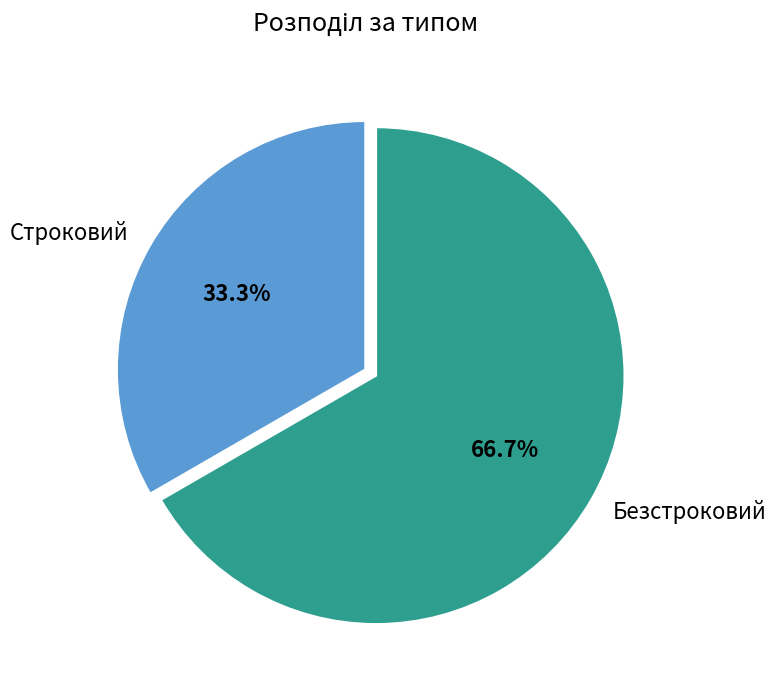

Which category accounts for the majority?

Безстроковий